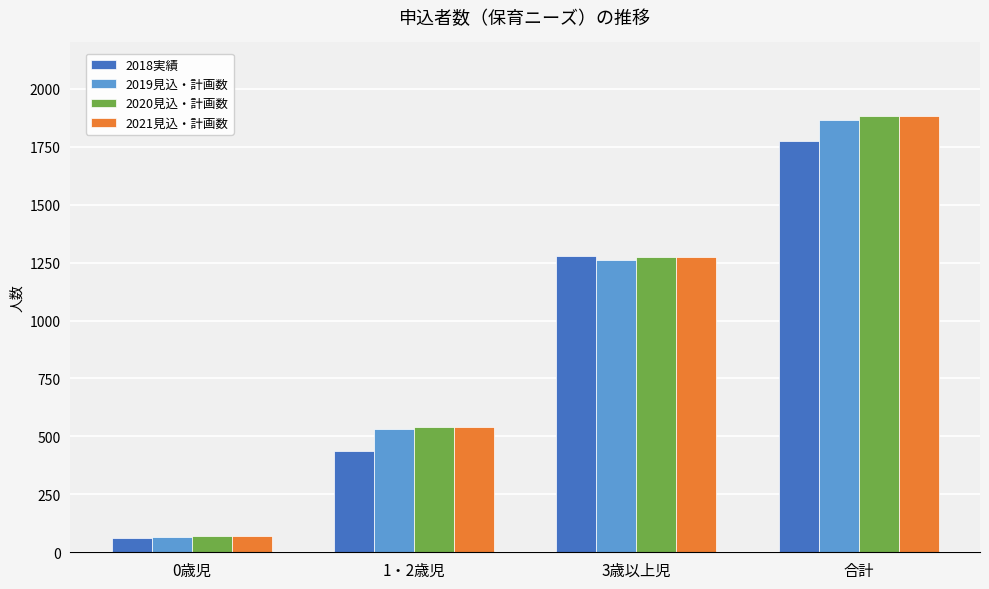

The value of 2019見込・計画数 at 1・2歳児 is 757. True or false?

False